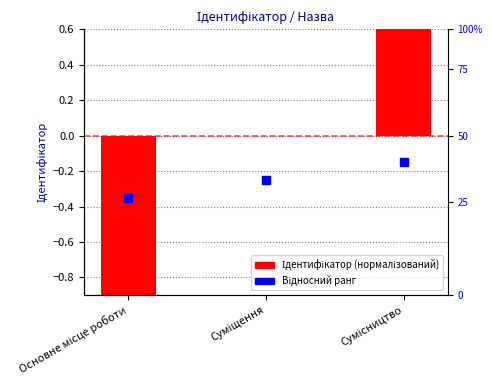

Is the value of Ідентифікатор (нормалізований) at Основне місце роботи greater than the value of Відносний ранг at Сумісництво?

No